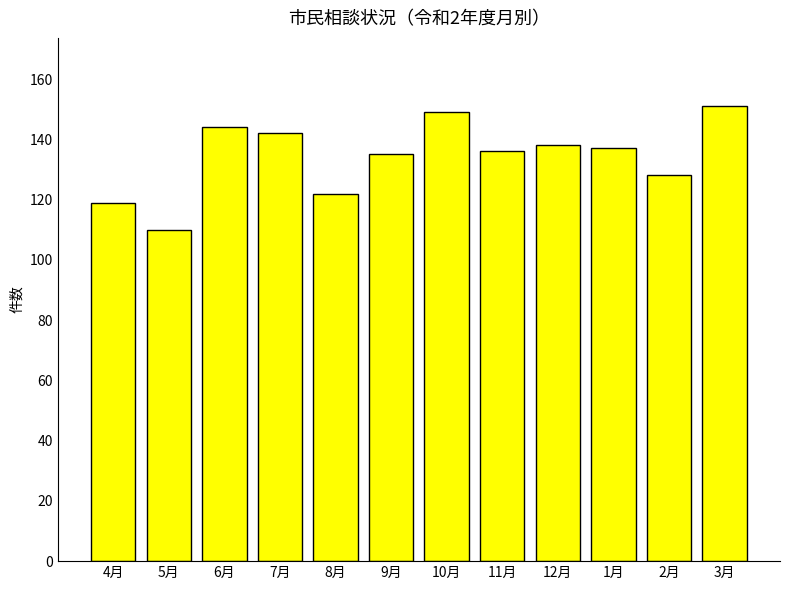

The value at 11月 is 83. True or false?

False